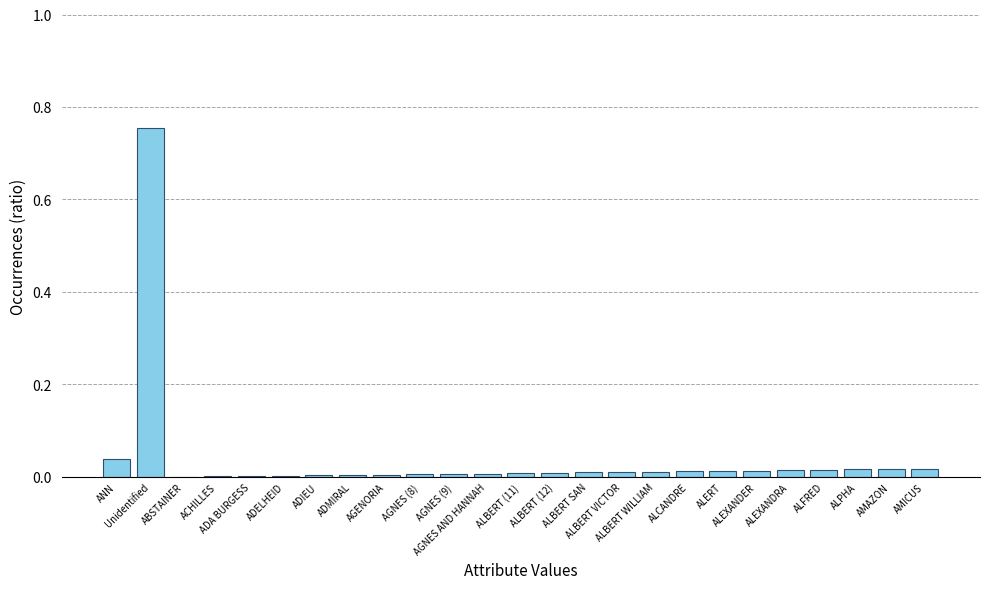

How many categories are shown in the chart?

25